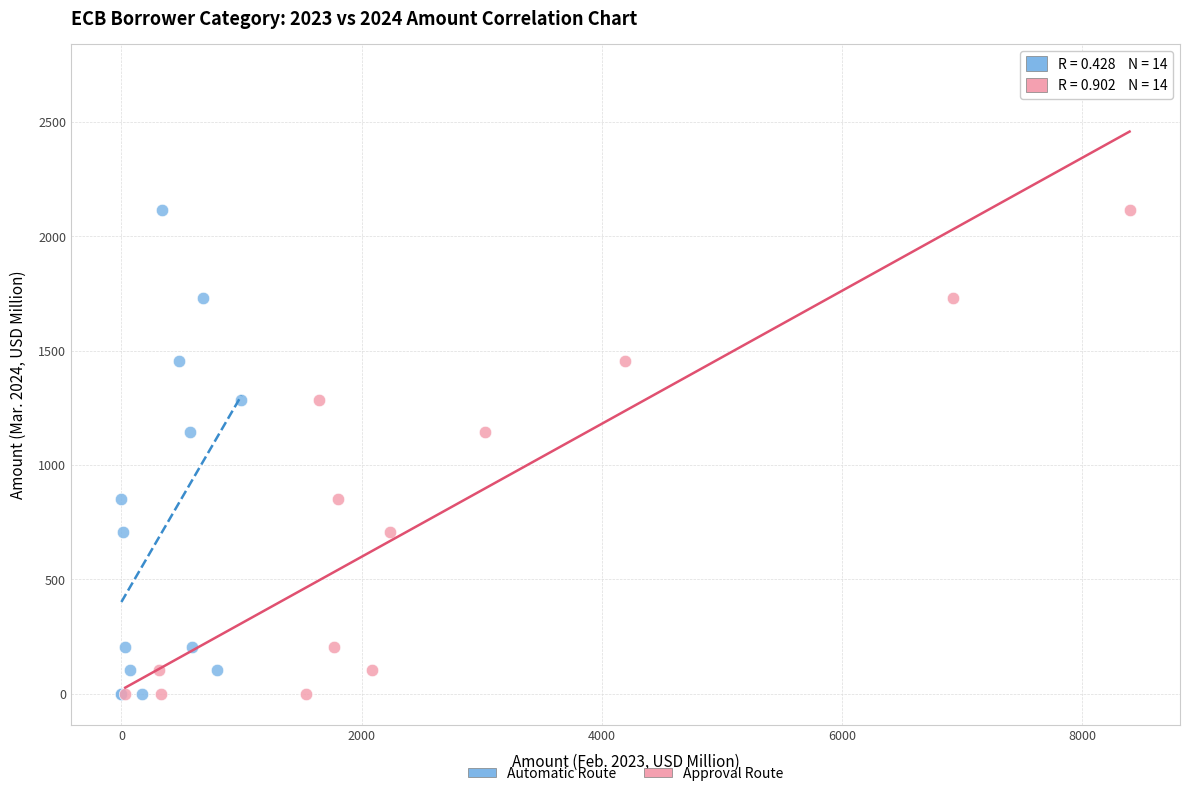

Which series has the widest spread of Y values?

Approval Route